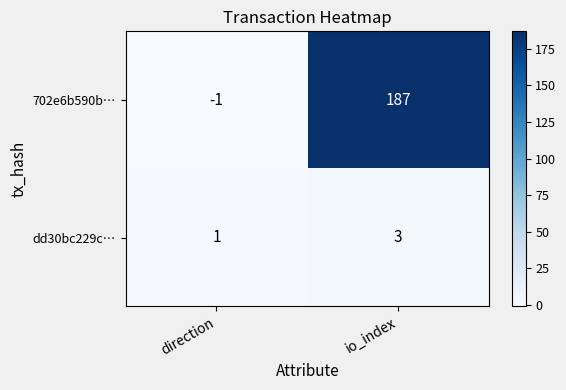

Reading left to right, list all the values displayed in this chart.

702e6b590b…: direction=-1	io_index=187
dd30bc229c…: direction=1	io_index=3